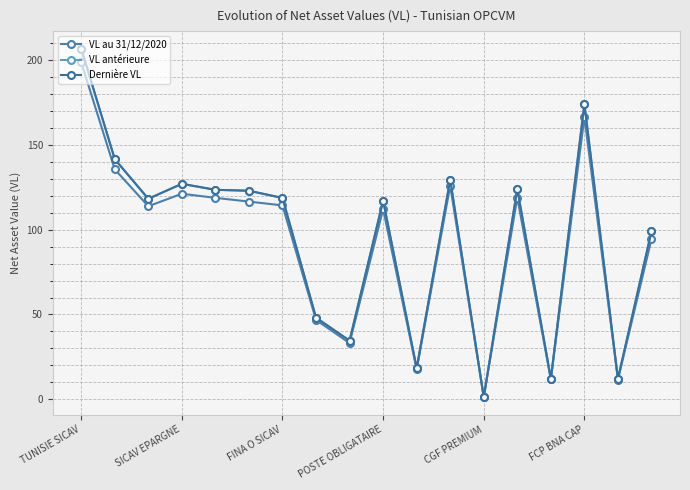

How many values in the VL au 31/12/2020 series are below 114?

9